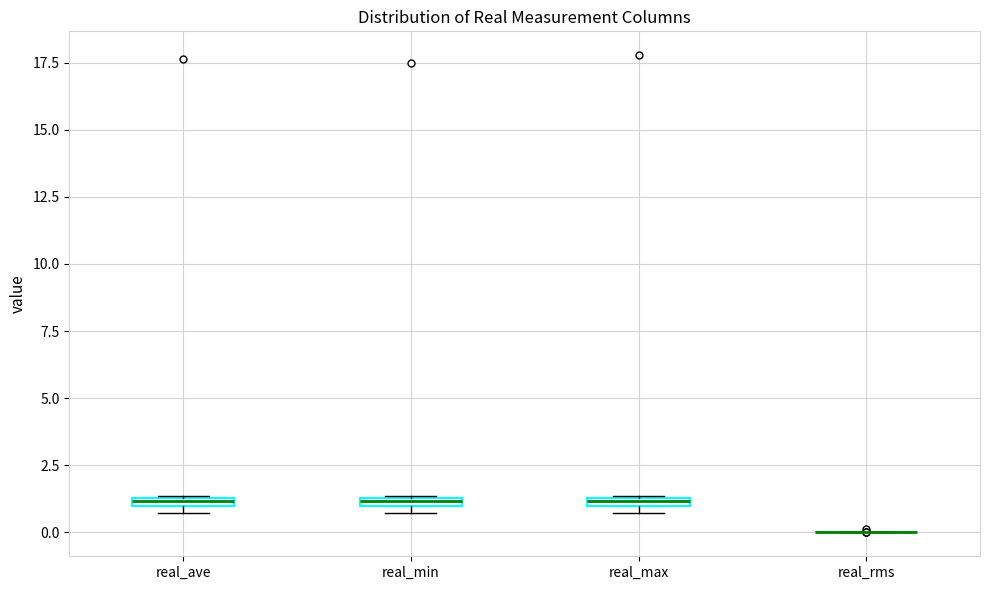

Where is the lower edge of the box for real_ave on the y-axis? The values are not printed on the chart, so give them approximately, as read against the axis.

1.0